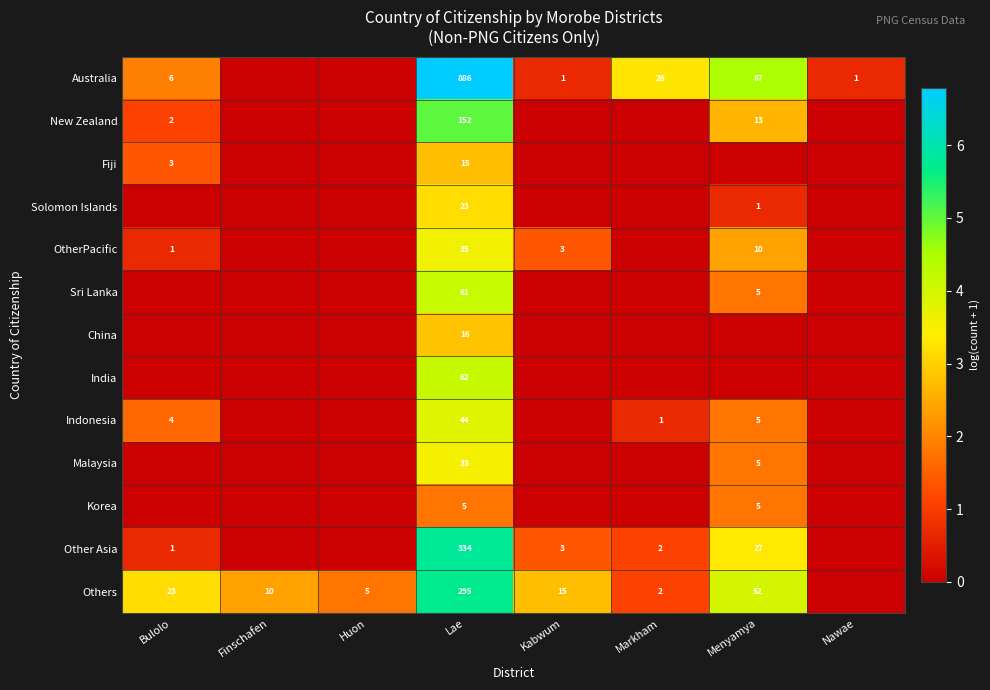

The Solomon Islands series shows 1.1 at Lae. True or false?

False